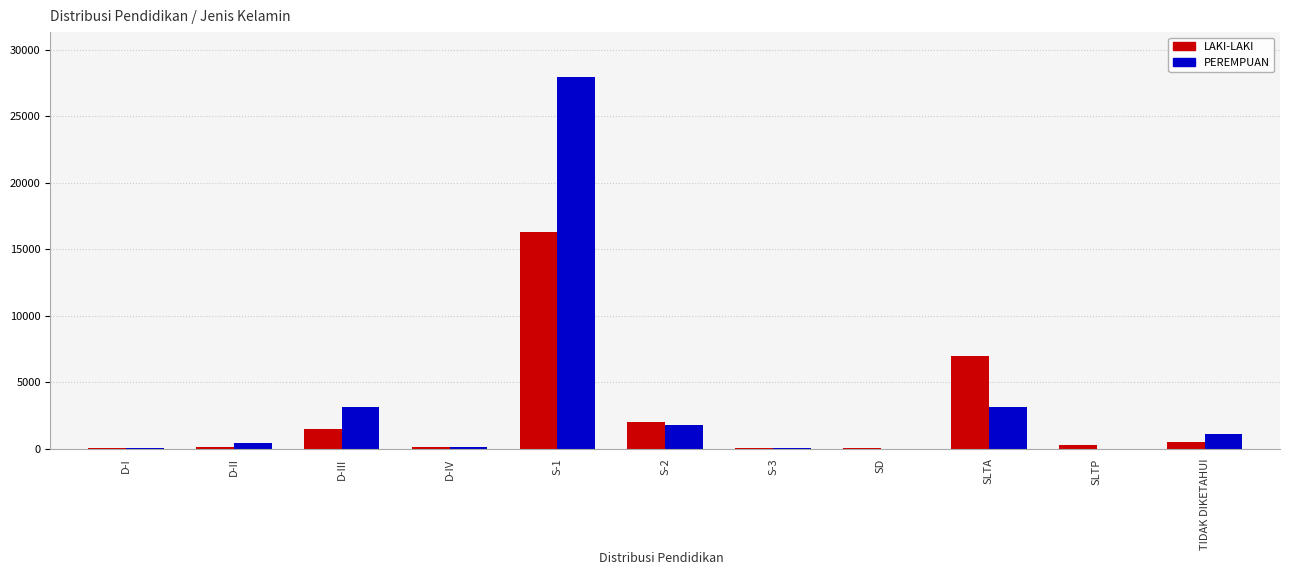

What is the highest value of the LAKI-LAKI series?

16259